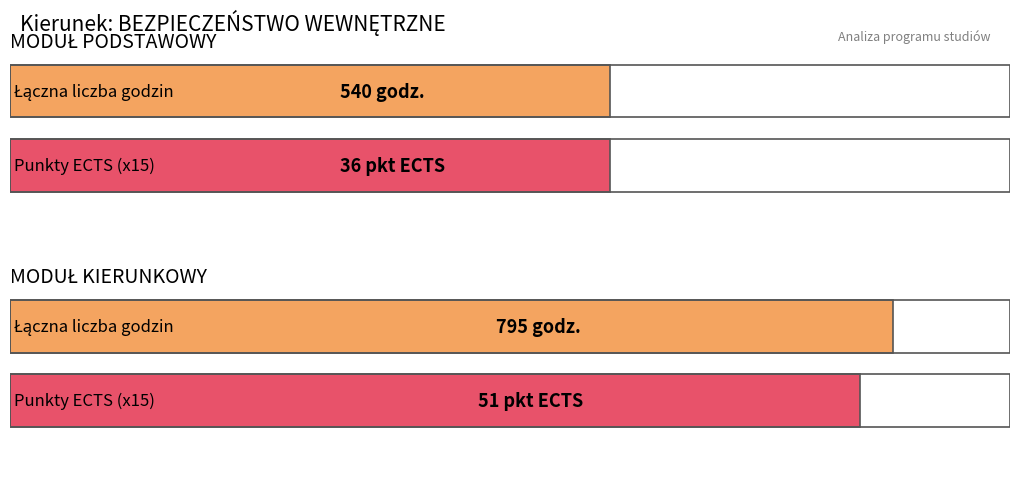

What is the lowest value of the PK series?

36